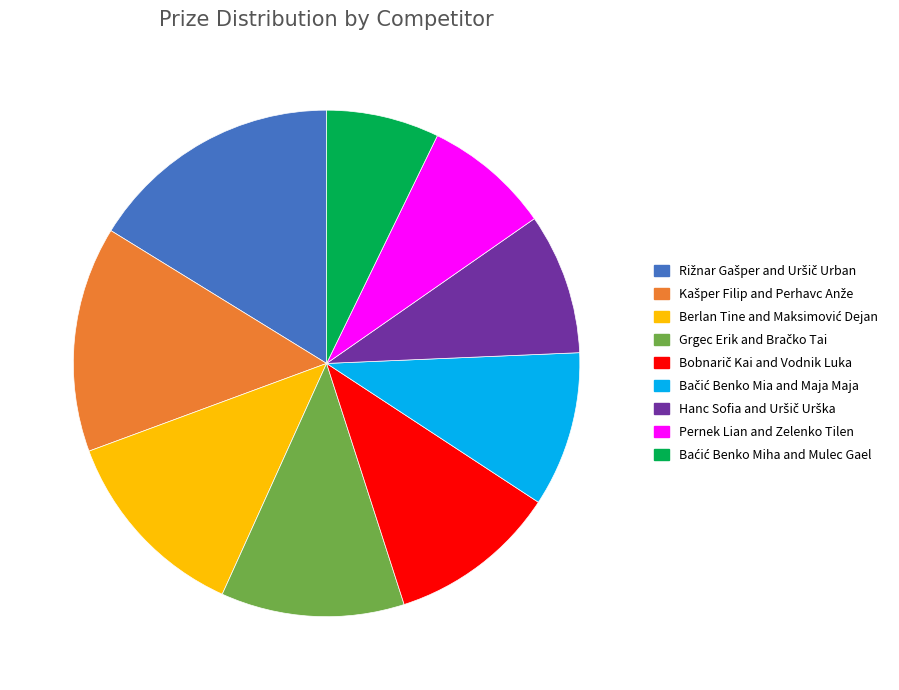

Does any single category account for the majority?

No